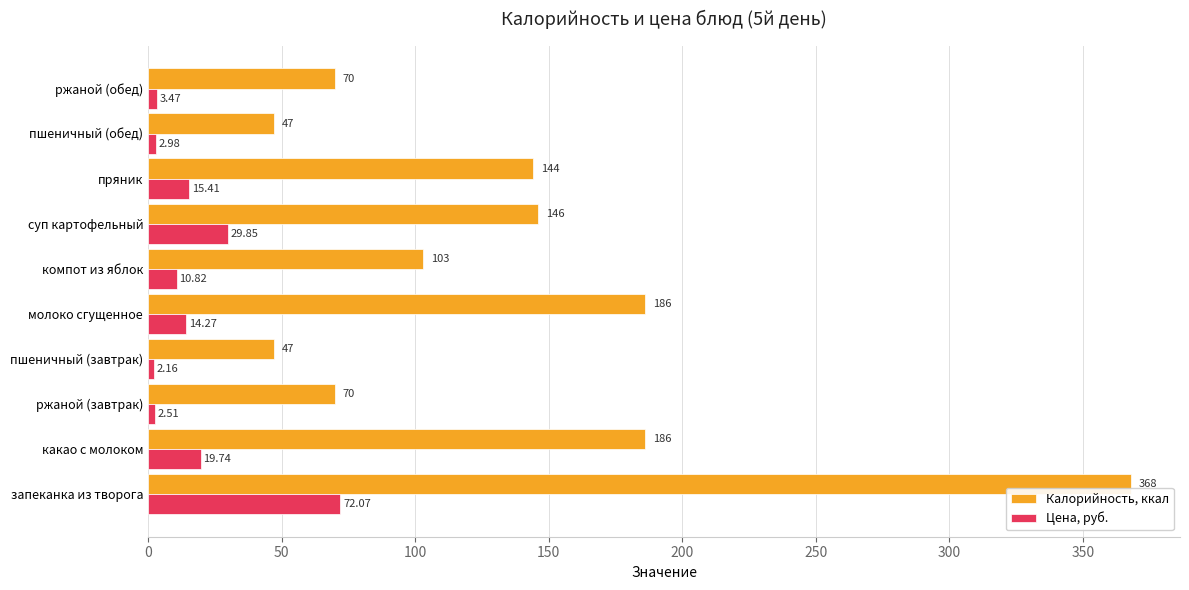

Rank the series by their maximum value, from highest to lowest.

Калорийность, ккал, Цена, руб.